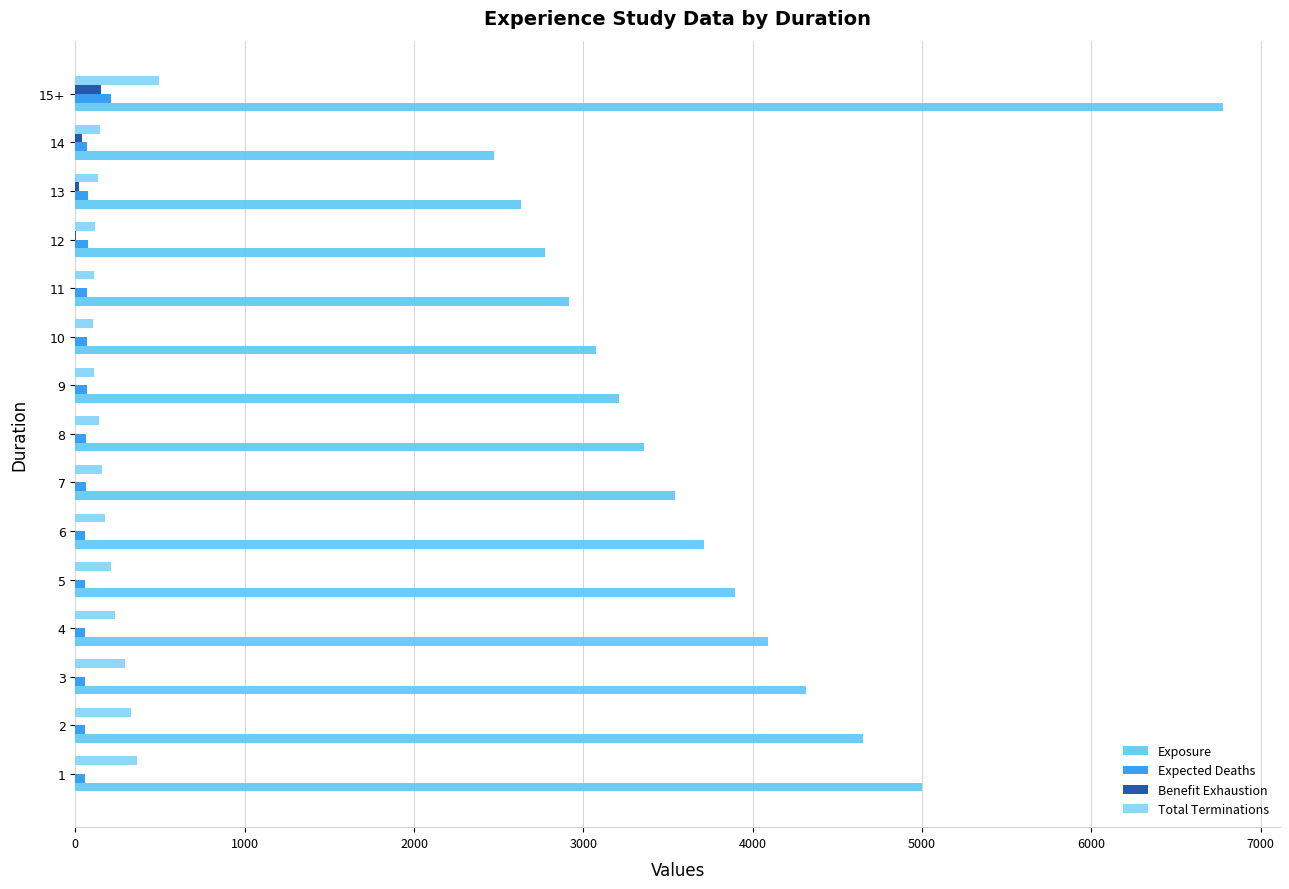

What is the greatest value displayed?

6774.5